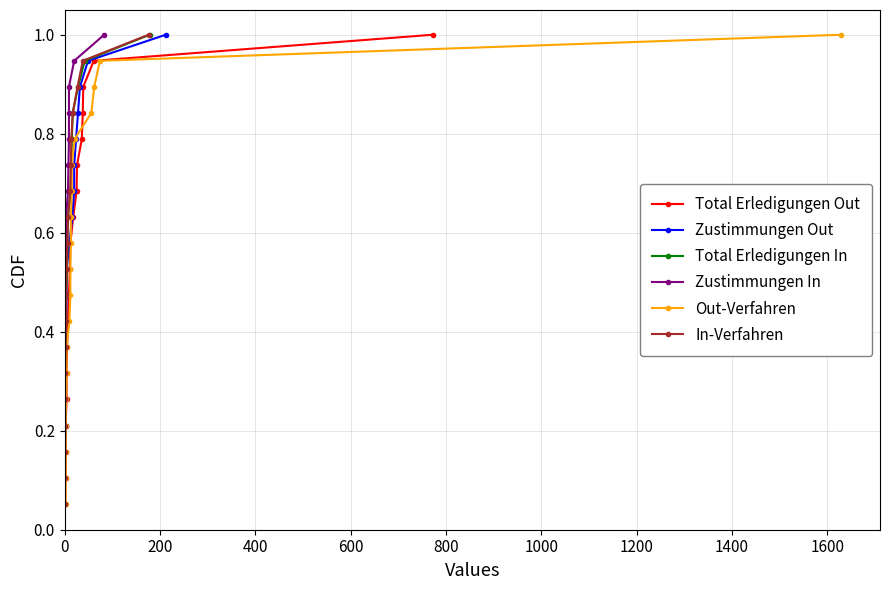

True or false: Out-Verfahren and In-Verfahren cross at least once.

False